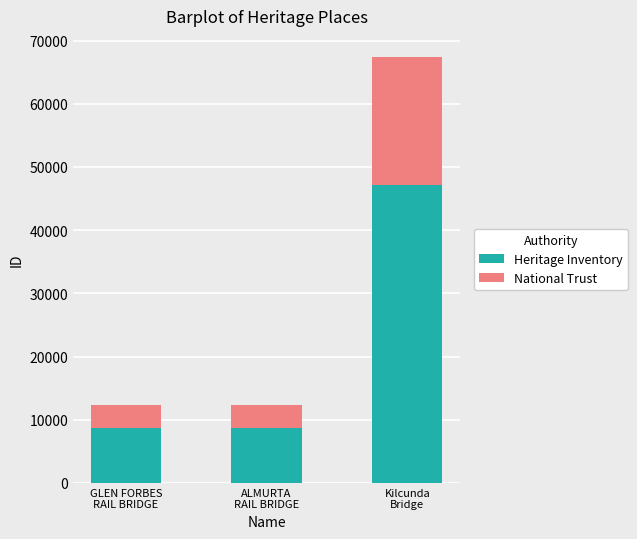

What is the difference between the maximum and minimum values in the Heritage Inventory series?

38525